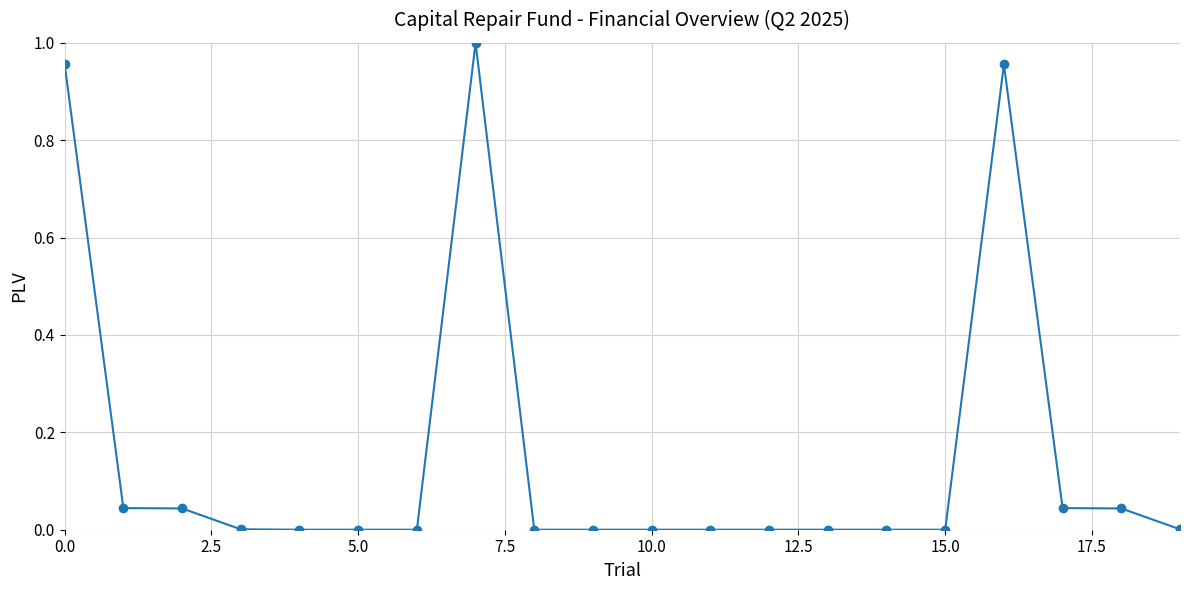

How many data points does each series have?

20